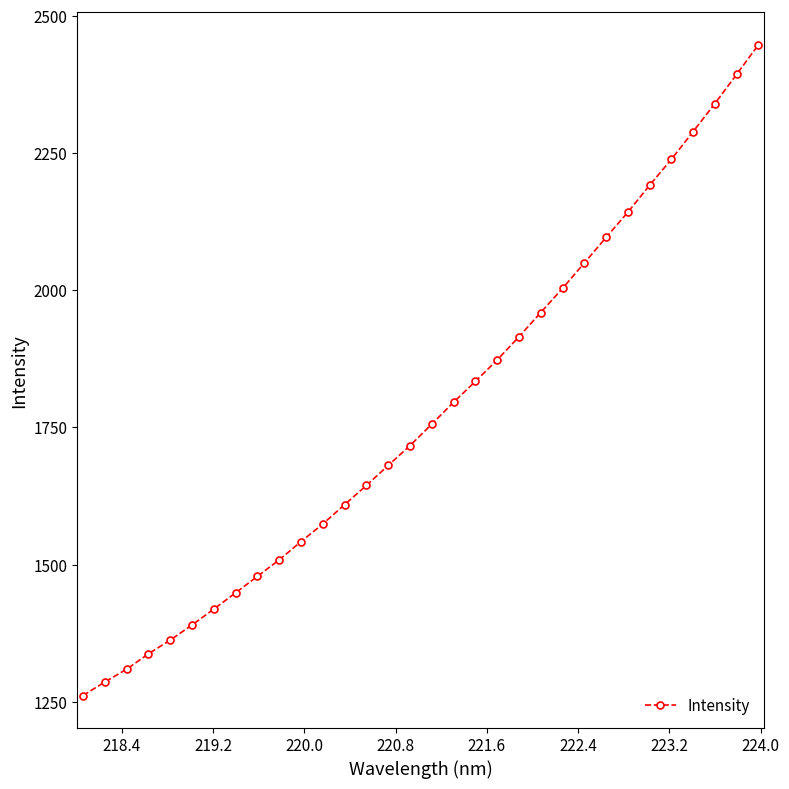

What is the value of the 3rd point from the left?

1309.4